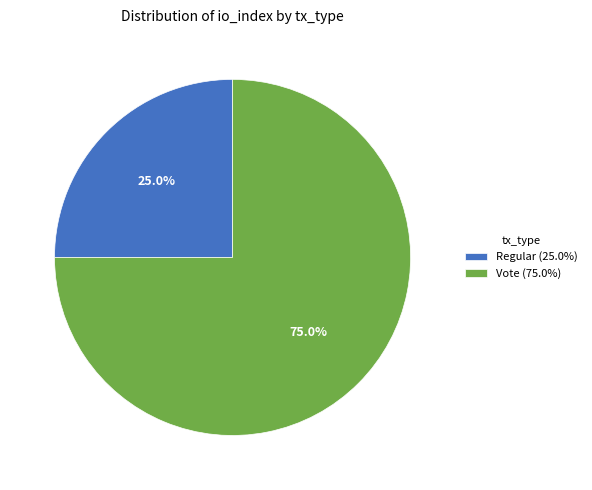

Count the number of slices in the pie.

2